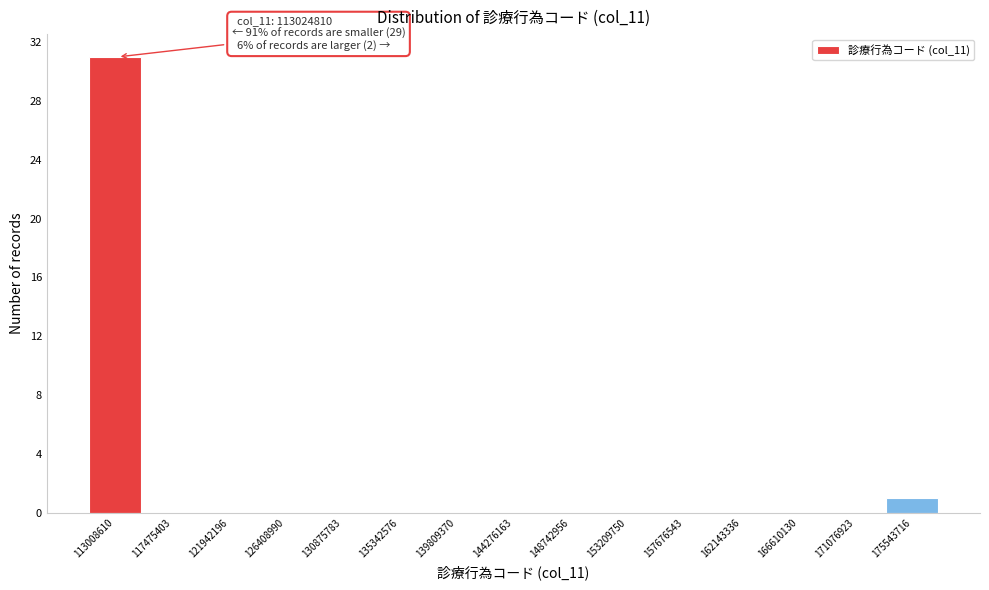

Reading left to right, transcribe all the data shown in this chart.

113008610=31	117475403=0	121942196=0	126408990=0	130875783=0	135342576=0	139809370=0	144276163=0	148742956=0	153209750=0	157676543=0	162143336=0	166610130=0	171076923=0	175543716=1